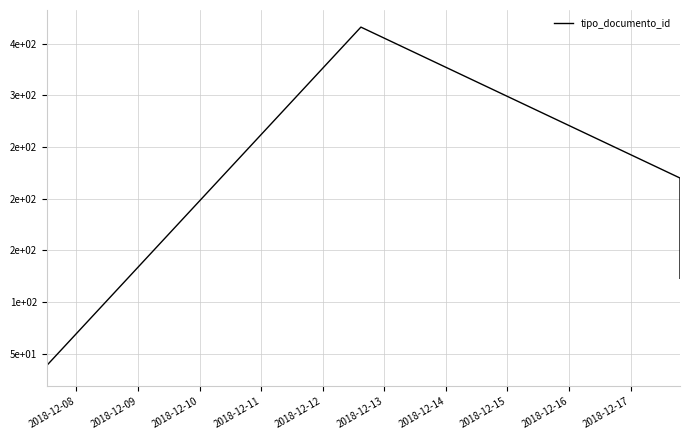

Between 2018-12-11 and 2018-12-13, which is larger?

2018-12-13